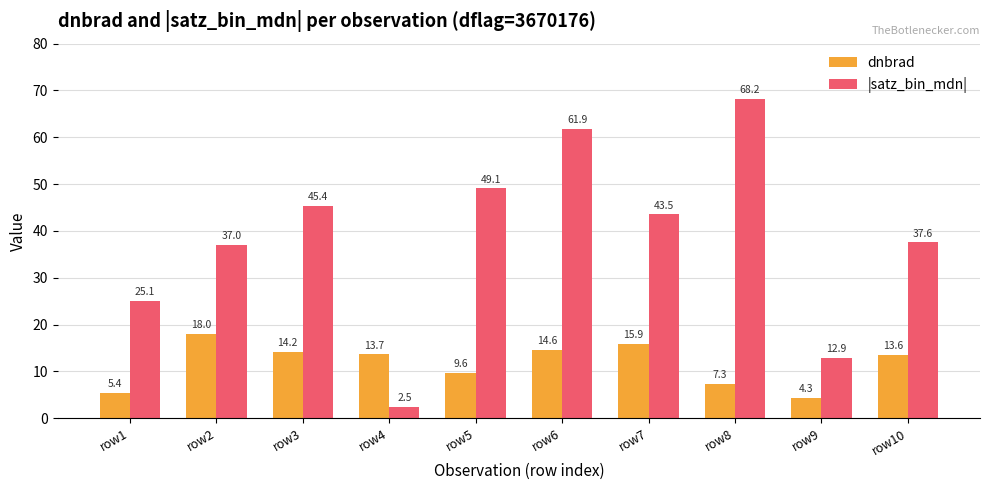

How many groups of bars are there?

10